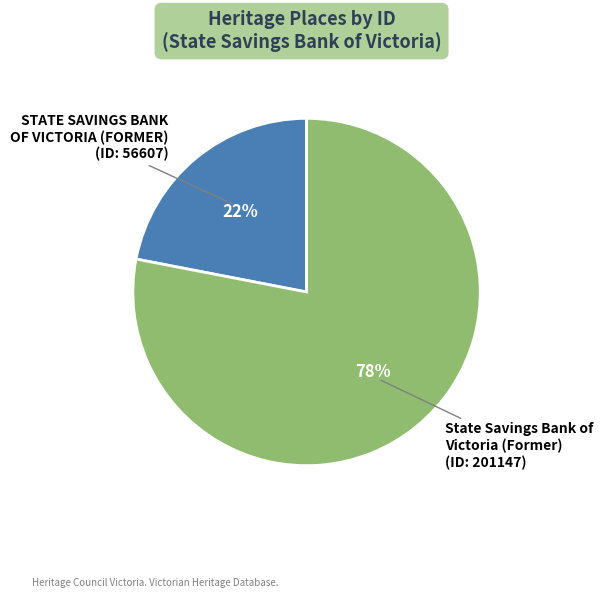

To the nearest percent, what is the difference between the largest and smallest slice percentages?

56%